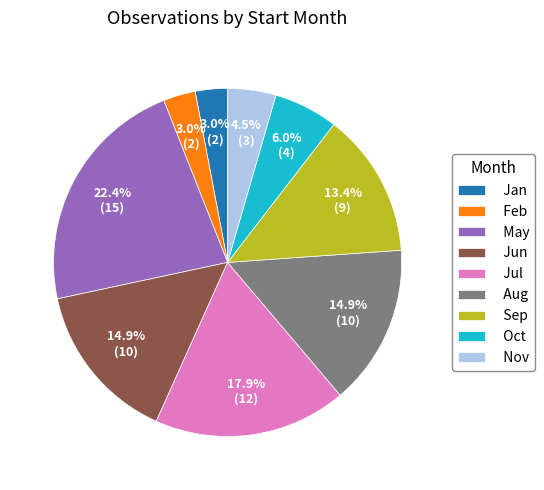

Which category has the biggest portion of the pie?

May